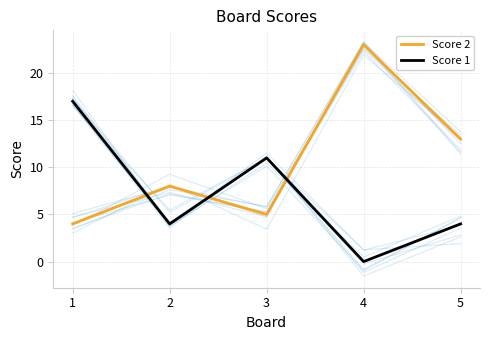

How many lines are shown in the chart?

2